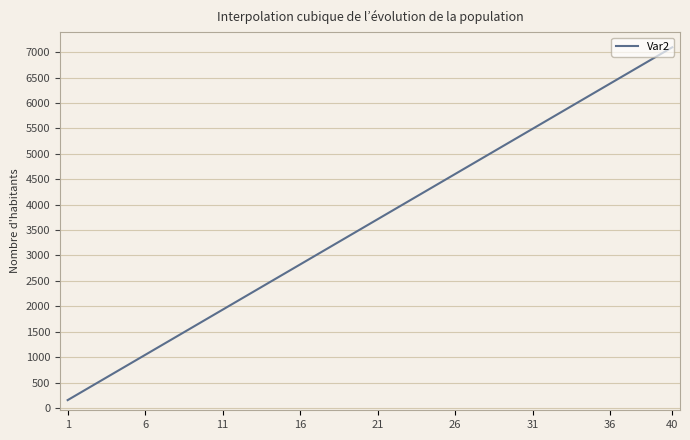

Is this an area chart (filled region under the line)?

No